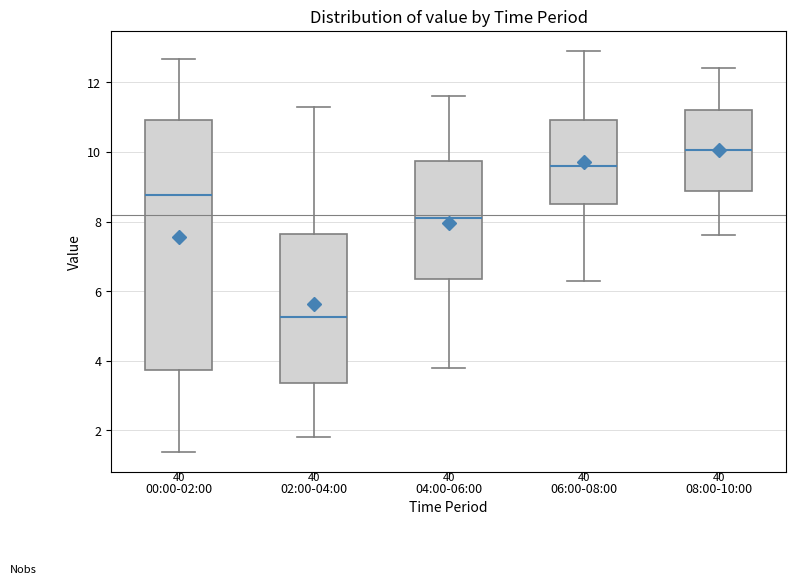

Where does the lower whisker of the box for 06:00-08:00 end on the y-axis? The values are not printed on the chart, so give them approximately, as read against the axis.

6.4